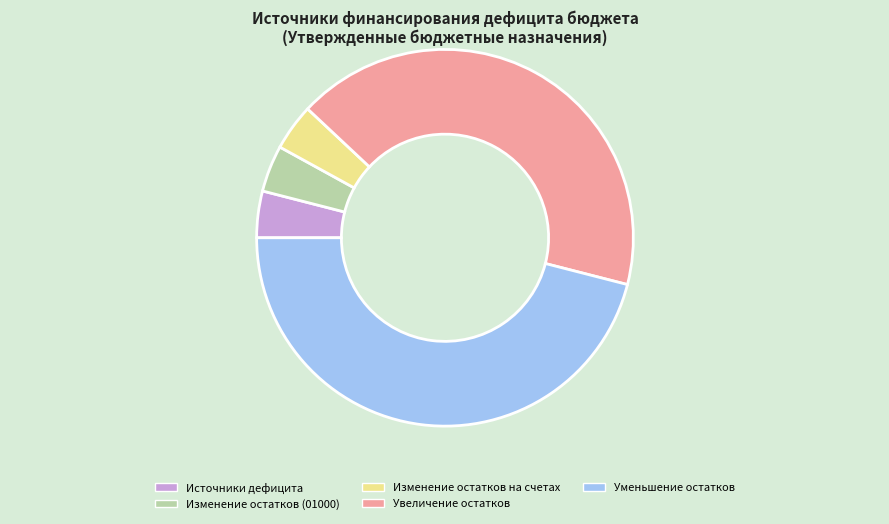

Is there any slice that represents more than half of the pie?

No